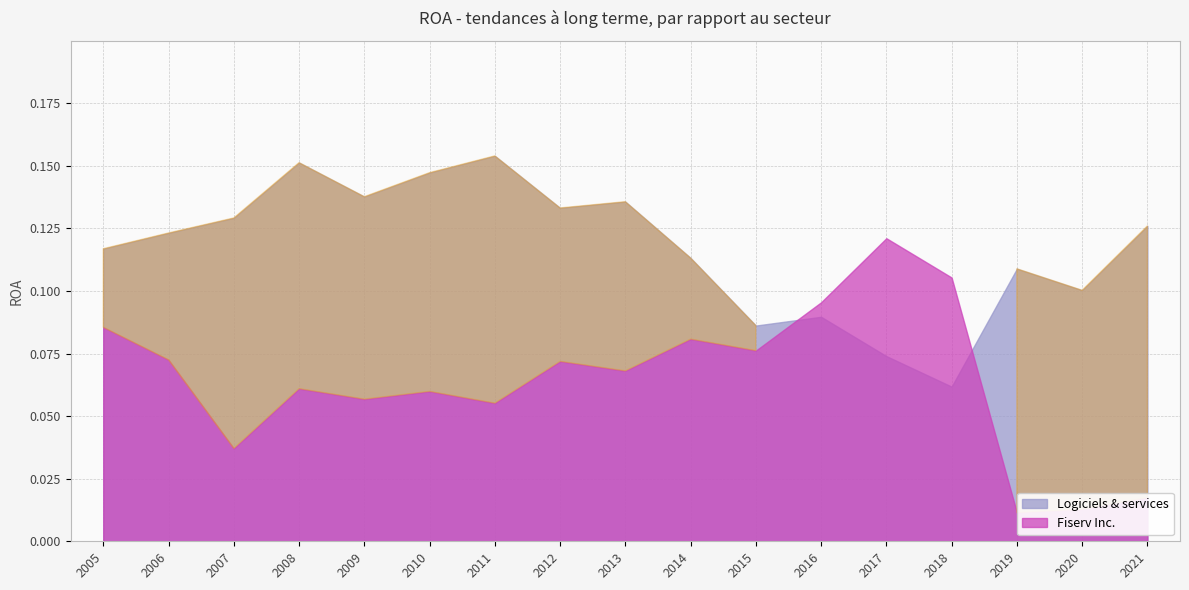

What is the value of the Fiserv Inc. point at the 2nd from the left?

0.1